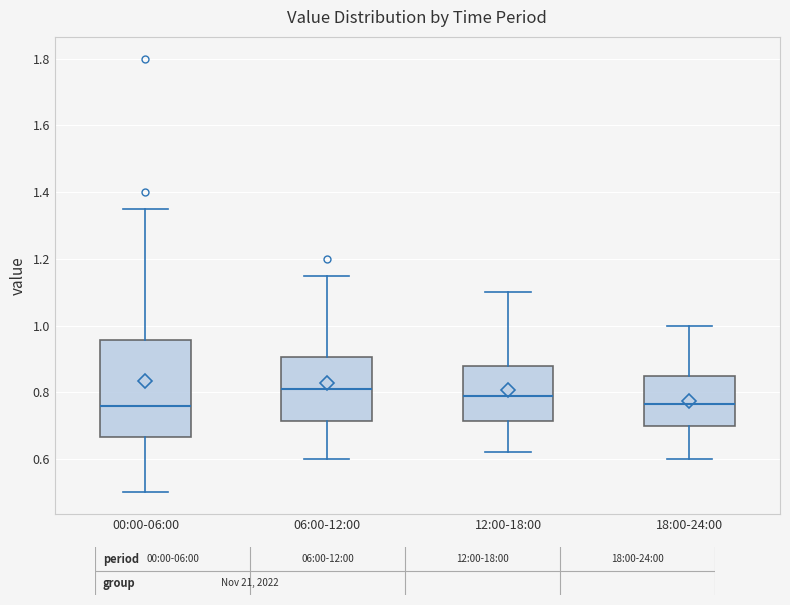

Reading left to right, transcribe this box plot: for each box, give where its median line is, the range the box spans, and where its two whiskers end, as read against the y-axis. The values are not printed on the chart, so give them approximately, as read against the axis.

00:00-06:00: median 0.76, box 0.66 to 0.96, whiskers 0.50 to 1.36
06:00-12:00: median 0.82, box 0.72 to 0.90, whiskers 0.60 to 1.16
12:00-18:00: median 0.80, box 0.72 to 0.88, whiskers 0.62 to 1.10
18:00-24:00: median 0.76, box 0.70 to 0.86, whiskers 0.60 to 1.00